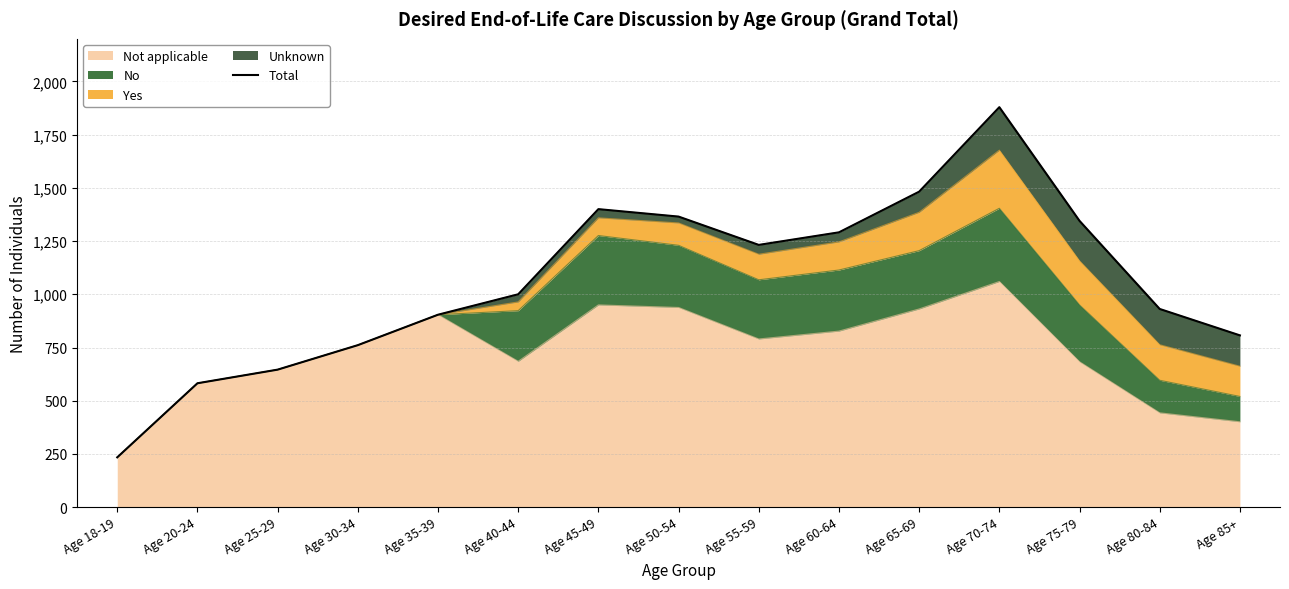

What value does the data have at Age 50-54, to the nearest 100?

1400